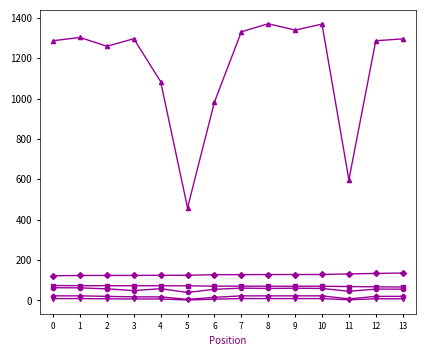

What is the maximum value shown in the chart?

1371.2